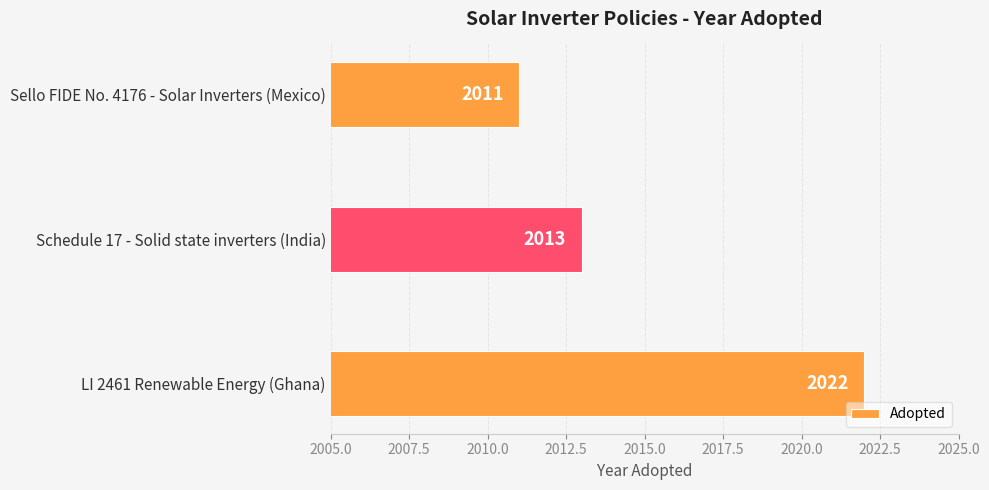

What is the greatest value displayed?

2022